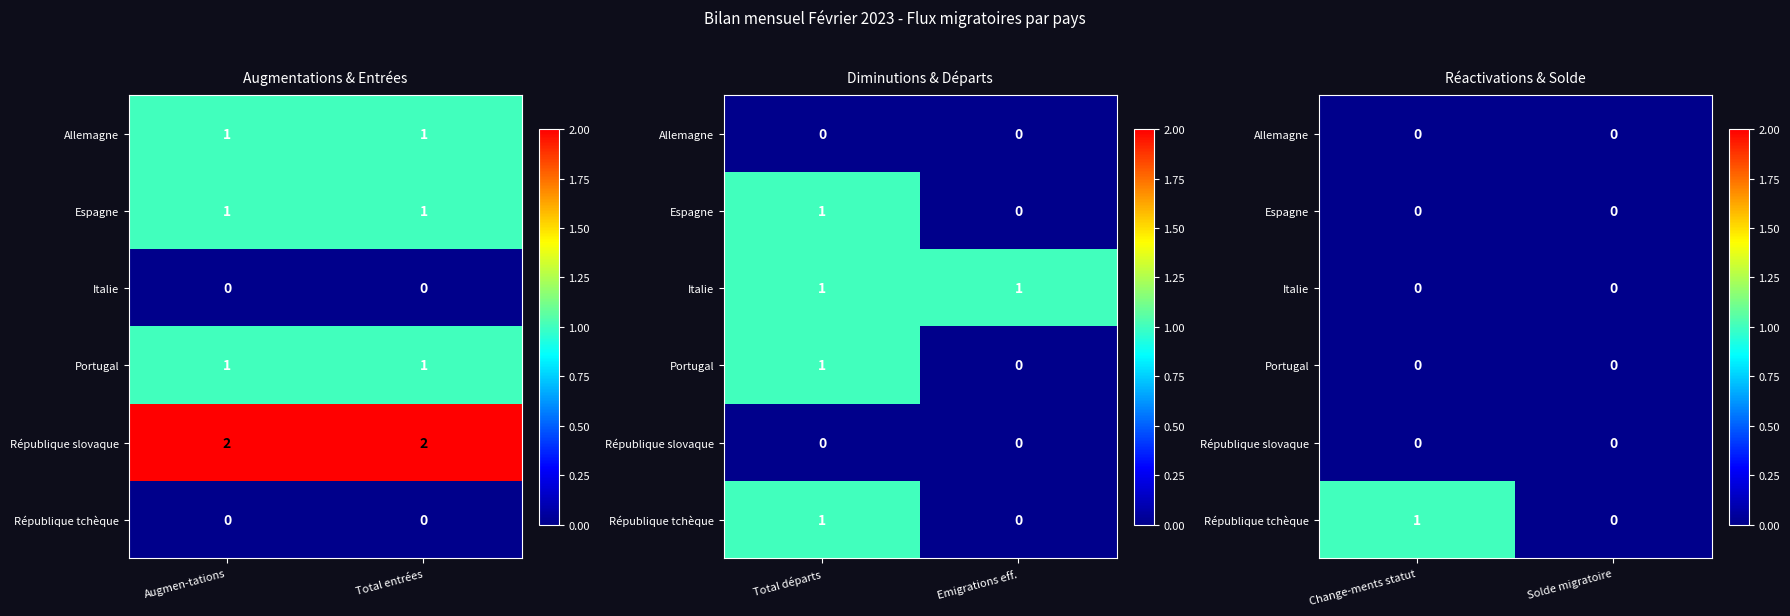

The Portugal series shows 0 at Change-ments statut. True or false?

True